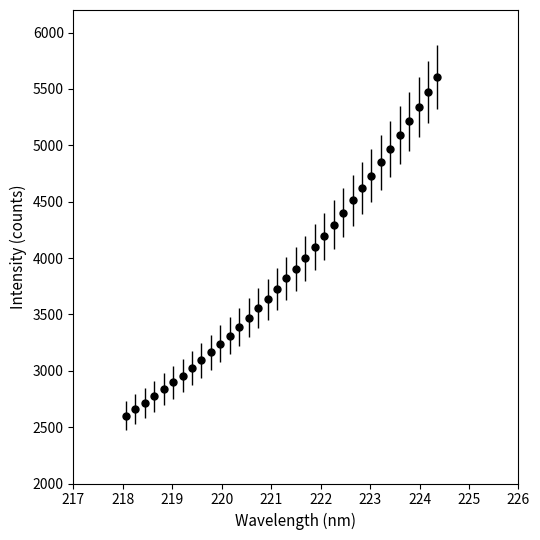

What is the value of the 34th point from the left?

5605.7